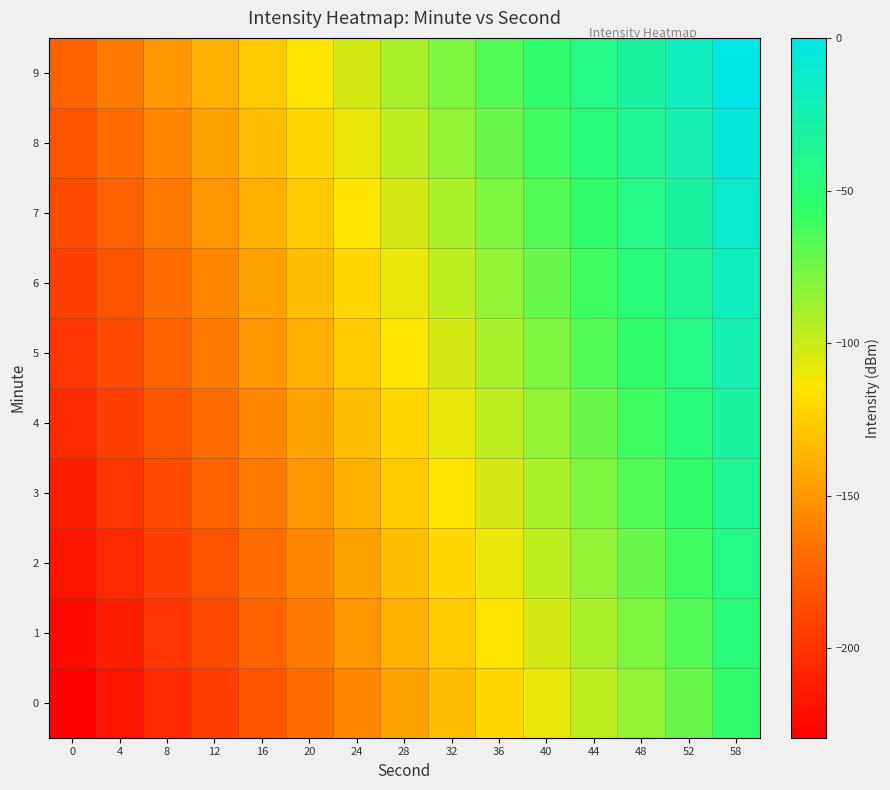

Reading right to left, extract all data points from this chart.

0: 58=-54.3	52=-72.4	48=-84.5	44=-96.5	40=-108.6	36=-120.7	32=-132.7	28=-144.8	24=-156.8	20=-168.9	16=-181.0	12=-193.0	8=-205.1	4=-217.2	0=-229.2
1: 58=-48.3	52=-66.4	48=-78.4	44=-90.5	40=-102.6	36=-114.6	32=-126.7	28=-138.7	24=-150.8	20=-162.9	16=-174.9	12=-187.0	8=-199.1	4=-211.1	0=-223.2
2: 58=-42.2	52=-60.3	48=-72.4	44=-84.5	40=-96.5	36=-108.6	32=-120.7	28=-132.7	24=-144.8	20=-156.8	16=-168.9	12=-181.0	8=-193.0	4=-205.1	0=-217.2
3: 58=-36.2	52=-54.3	48=-66.4	44=-78.4	40=-90.5	36=-102.6	32=-114.6	28=-126.7	24=-138.7	20=-150.8	16=-162.9	12=-174.9	8=-187.0	4=-199.1	0=-211.1
4: 58=-30.2	52=-48.3	48=-60.3	44=-72.4	40=-84.5	36=-96.5	32=-108.6	28=-120.7	24=-132.7	20=-144.8	16=-156.8	12=-168.9	8=-181.0	4=-193.0	0=-205.1
5: 58=-24.1	52=-42.2	48=-54.3	44=-66.4	40=-78.4	36=-90.5	32=-102.6	28=-114.6	24=-126.7	20=-138.7	16=-150.8	12=-162.9	8=-174.9	4=-187.0	0=-199.1
6: 58=-18.1	52=-36.2	48=-48.3	44=-60.3	40=-72.4	36=-84.5	32=-96.5	28=-108.6	24=-120.7	20=-132.7	16=-144.8	12=-156.8	8=-168.9	4=-181.0	0=-193.0
7: 58=-12.1	52=-30.2	48=-42.2	44=-54.3	40=-66.4	36=-78.4	32=-90.5	28=-102.6	24=-114.6	20=-126.7	16=-138.7	12=-150.8	8=-162.9	4=-174.9	0=-187.0
8: 58=-6.0	52=-24.1	48=-36.2	44=-48.3	40=-60.3	36=-72.4	32=-84.5	28=-96.5	24=-108.6	20=-120.7	16=-132.7	12=-144.8	8=-156.8	4=-168.9	0=-181.0
9: 58=0.0	52=-18.1	48=-30.2	44=-42.2	40=-54.3	36=-66.4	32=-78.4	28=-90.5	24=-102.6	20=-114.6	16=-126.7	12=-138.7	8=-150.8	4=-162.9	0=-174.9